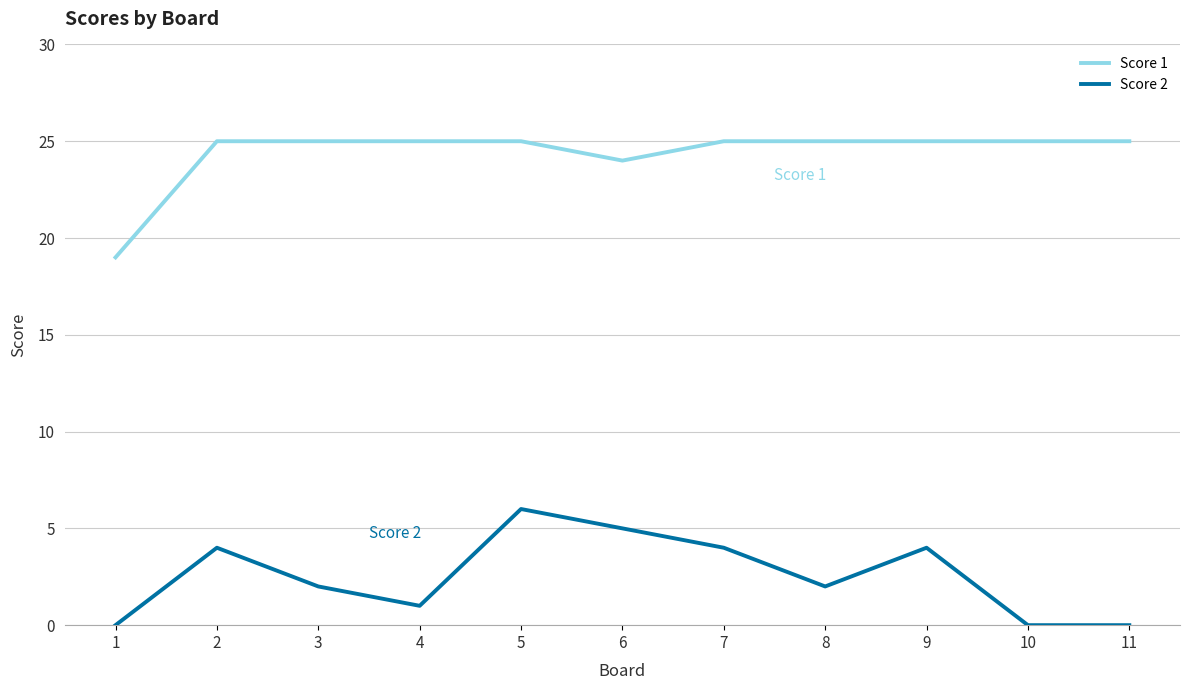

What is the difference between the highest and lowest values at 8?

23